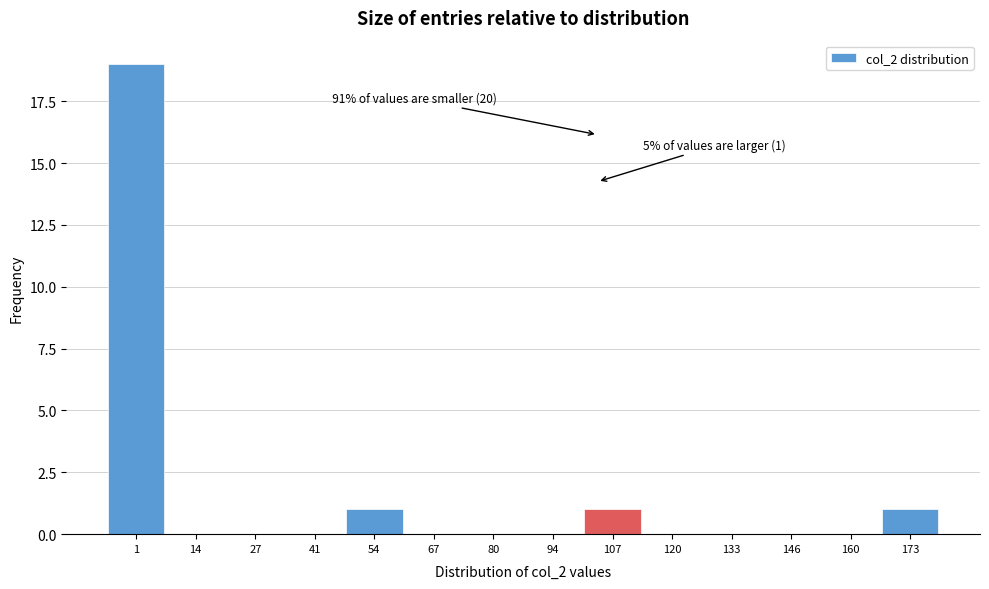

Reading left to right, list all the values displayed in this chart.

1=19	14=0	27=0	41=0	54=1	67=0	80=0	94=0	107=1	120=0	133=0	146=0	160=0	173=1